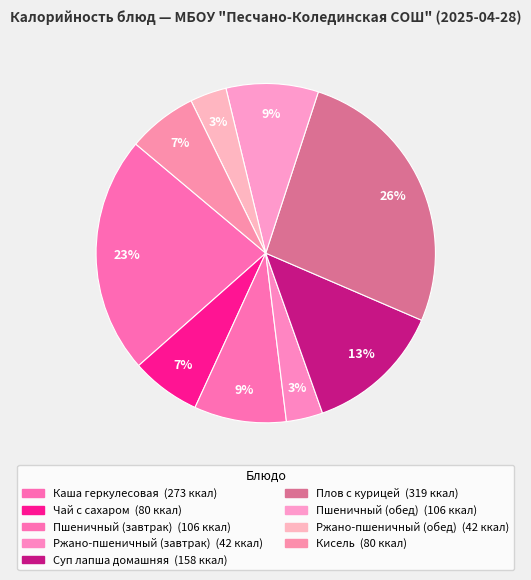

To the nearest percent, what is the difference between the largest and smallest slice percentages?

23%